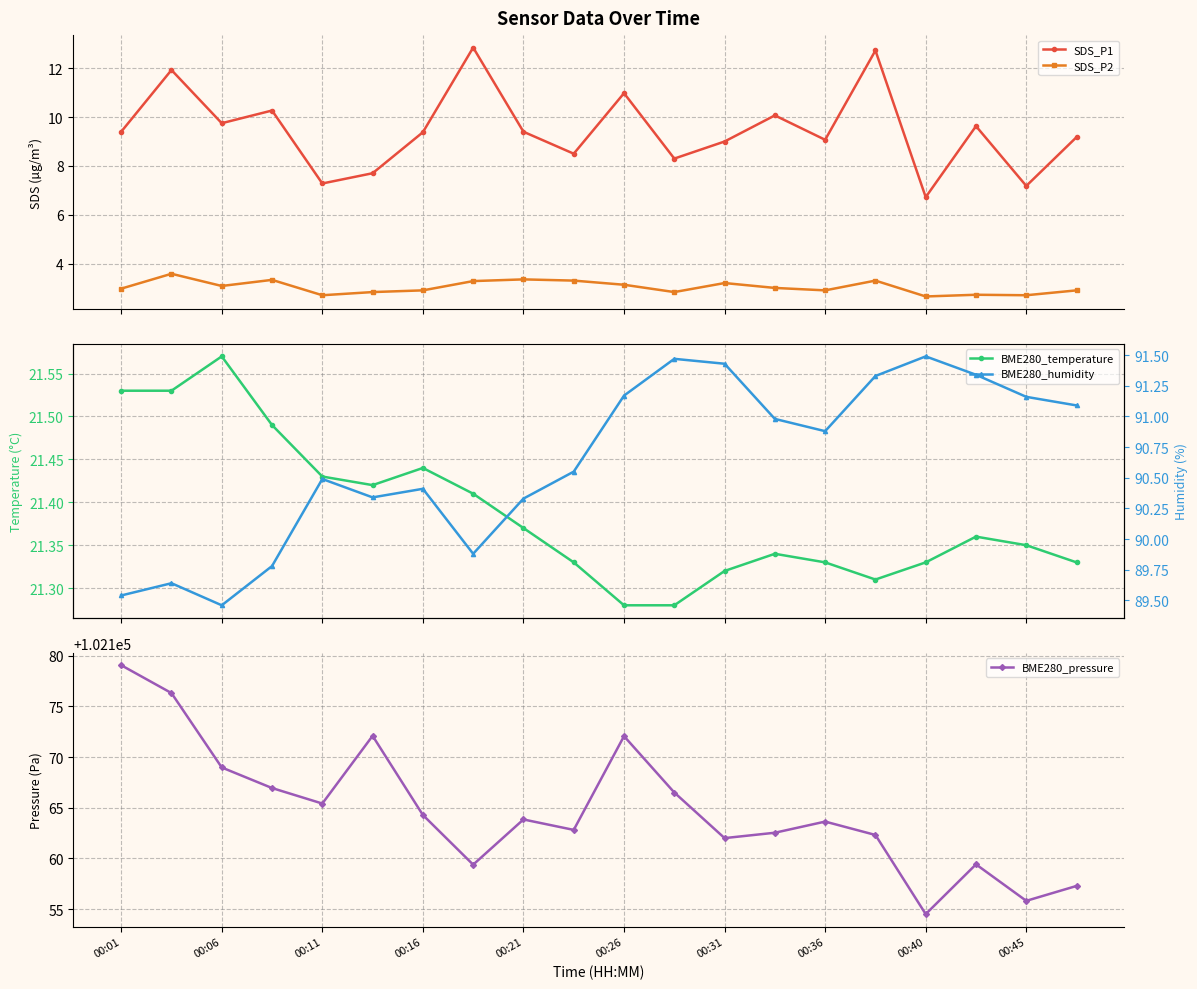

How many lines are shown in the chart?

5